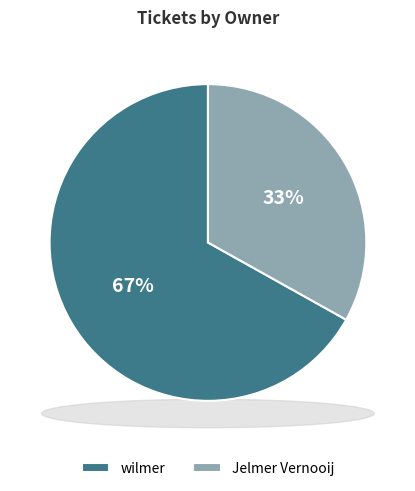

The wilmer slice represents 44% of the pie. True or false?

False